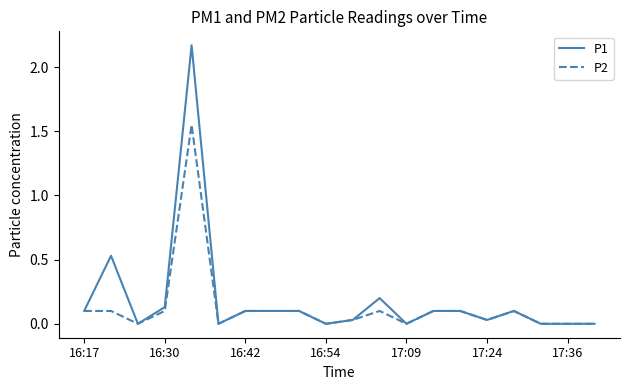

Which series has the largest range (max minus min)?

P1